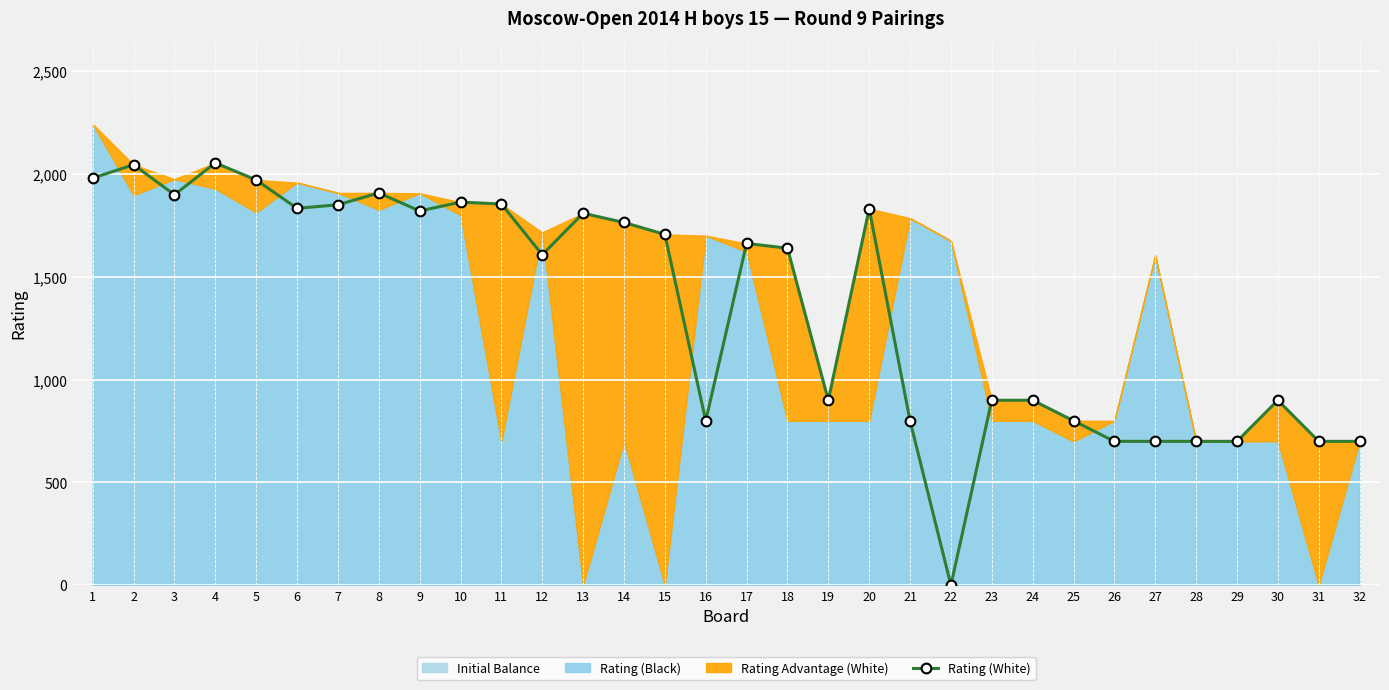

Reading left to right, what are all the values shown in this chart?

1=1981	2=2046	3=1900	4=2055	5=1972	6=1834	7=1851	8=1909	9=1821	10=1864	11=1855	12=1608	13=1810	14=1765	15=1707	16=800	17=1663	18=1640	19=900	20=1832	21=800	22=0	23=900	24=900	25=800	26=700	27=700	28=700	29=700	30=900	31=700	32=700